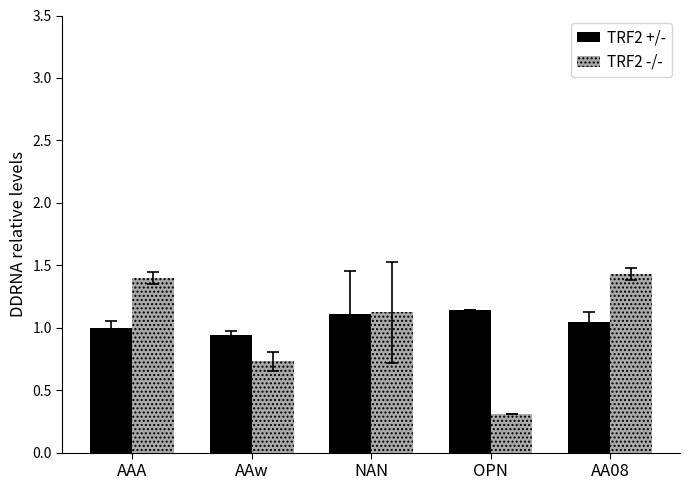

The value of TRF2 -/- at OPN is 0.3. True or false?

True